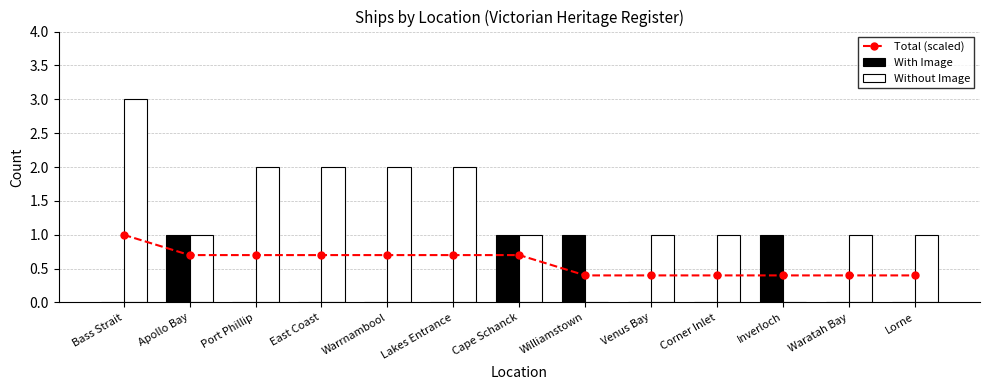

True or false: With Image has a value of 2 at Apollo Bay.

False